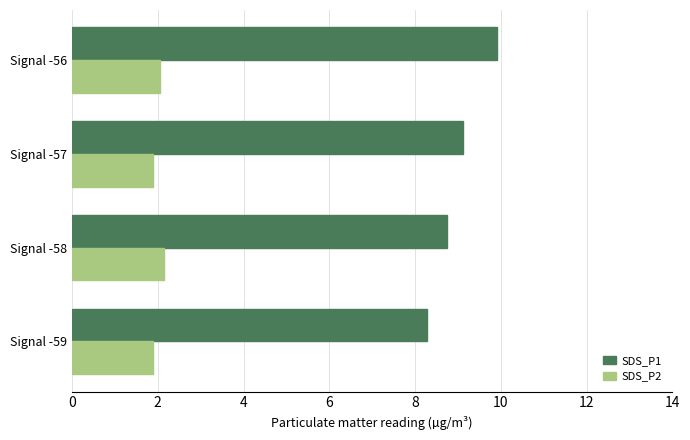

What is the average value of the SDS_P1 series?

9.0